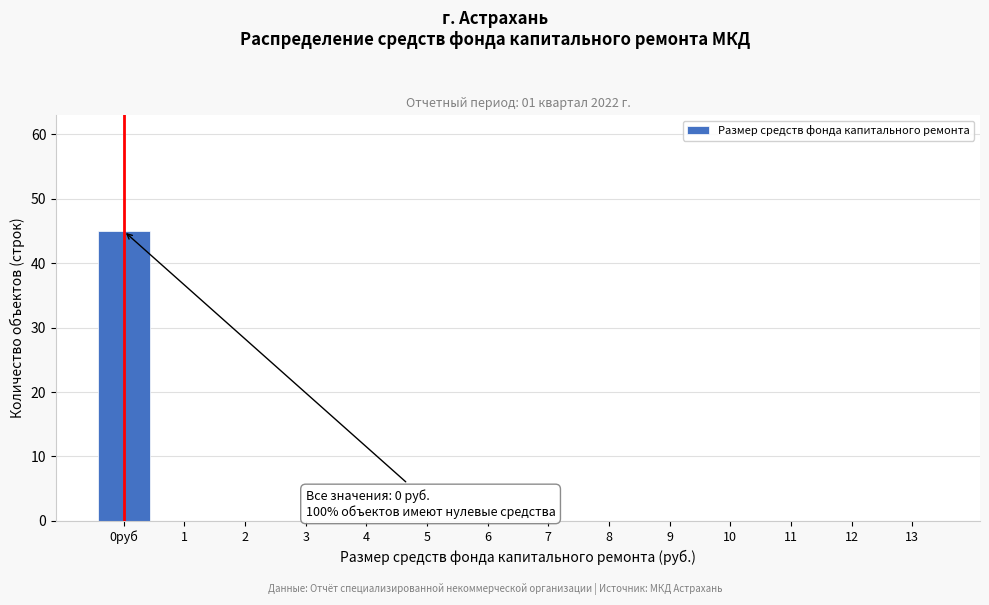

Reading right to left, transcribe all the data shown in this chart.

13=0	12=0	11=0	10=0	9=0	8=0	7=0	6=0	5=0	4=0	3=0	2=0	1=0	0руб=45